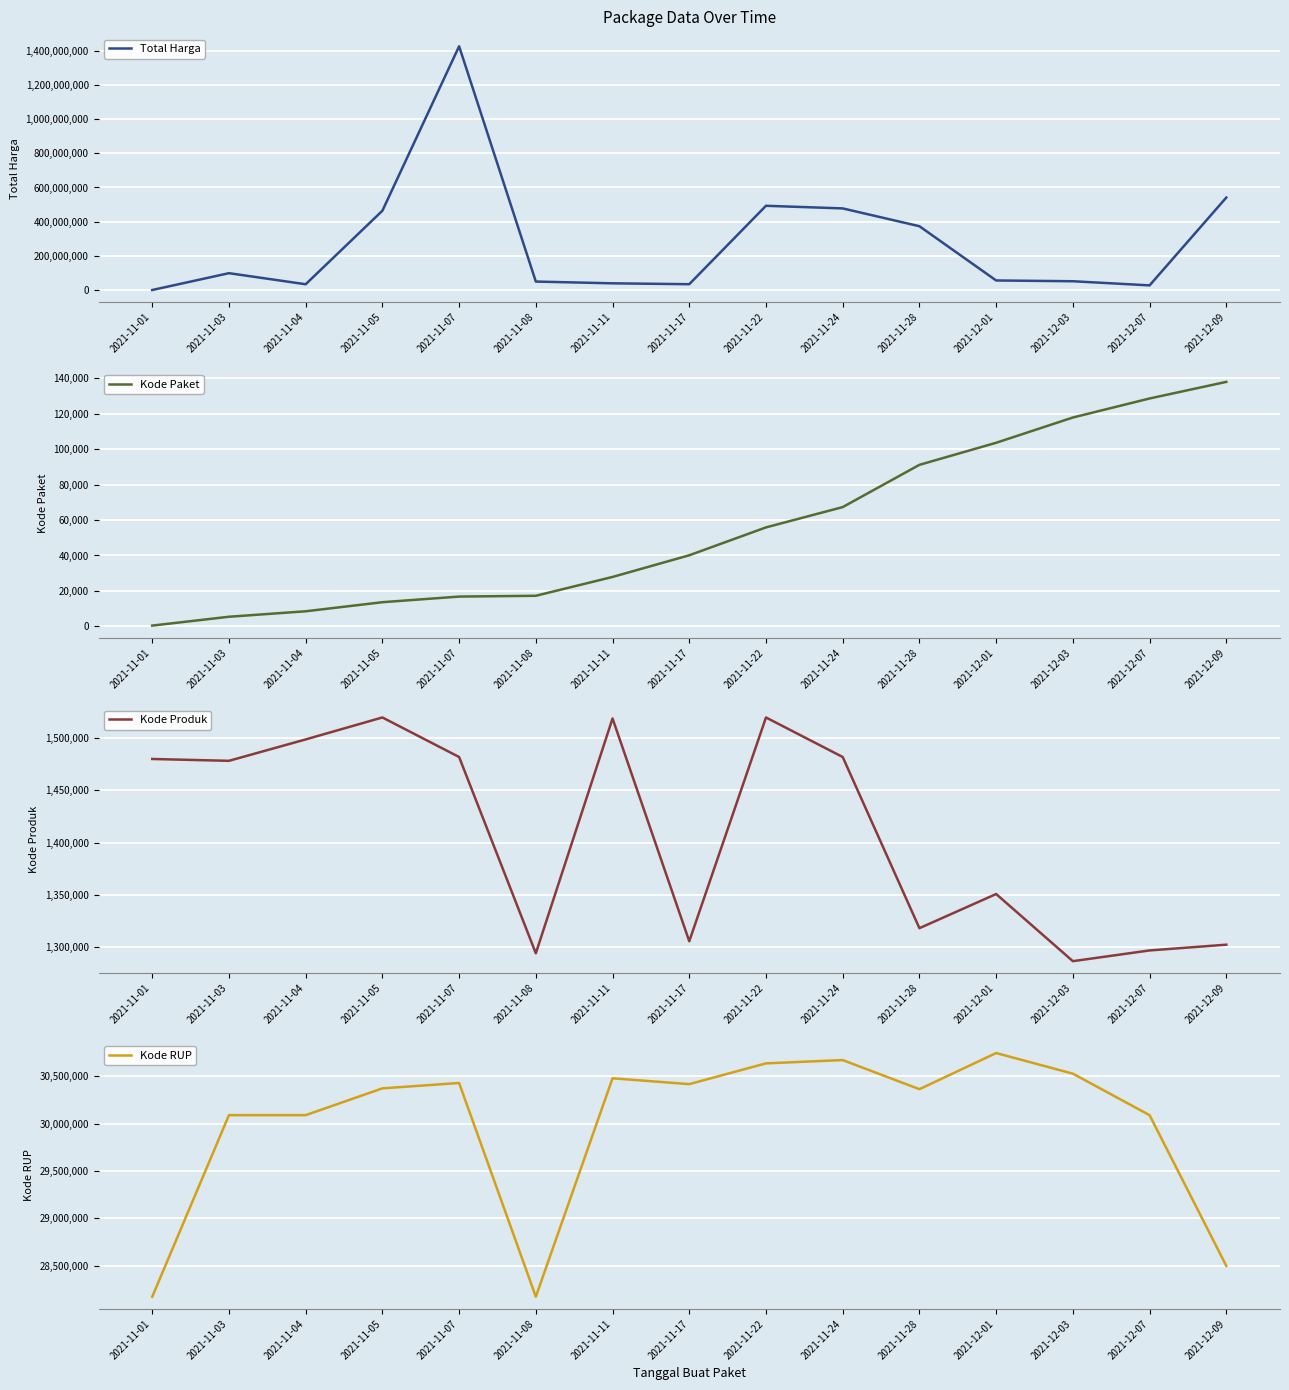

At which category is the sum across all series the highest?

2021-11-07